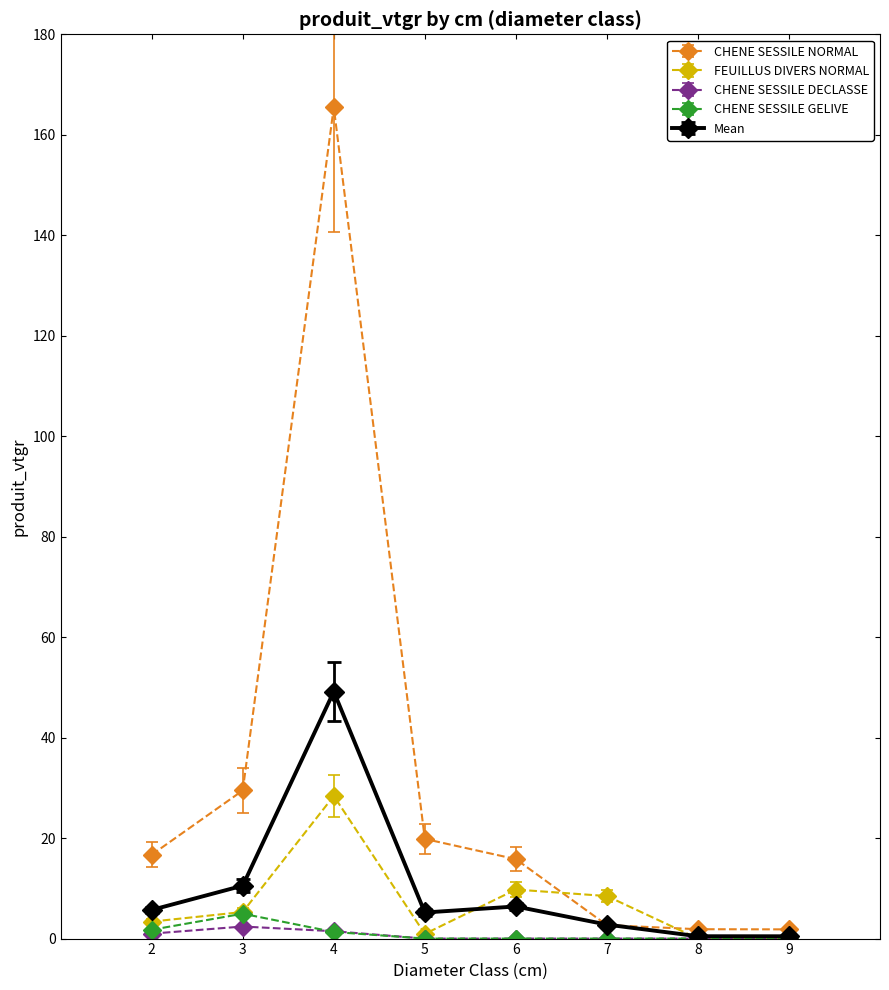

True or false: CHENE SESSILE NORMAL has a value of 35.3 at 5.

False